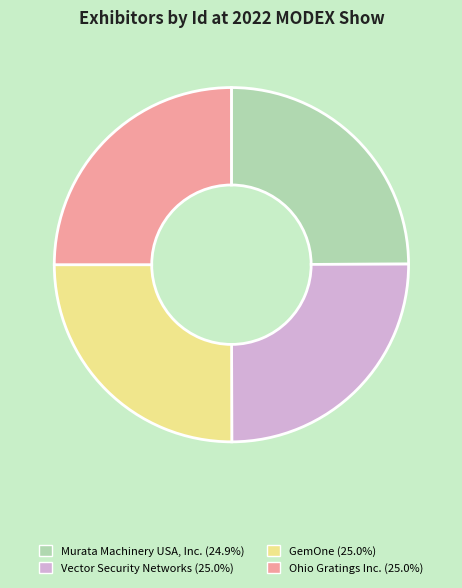

Is there any slice that represents more than half of the pie?

No